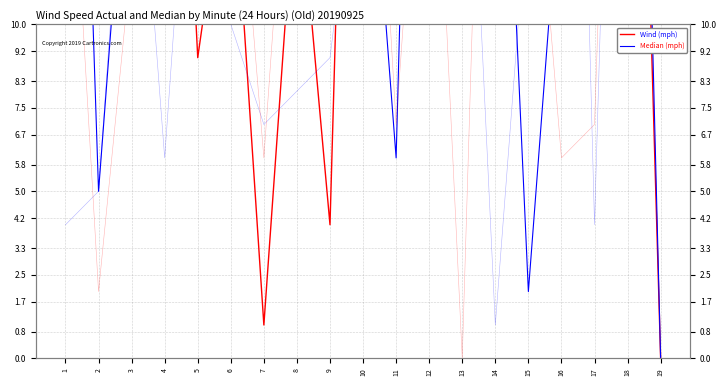

What is the value of the Wind (mph) point at the 12th from the left?

21